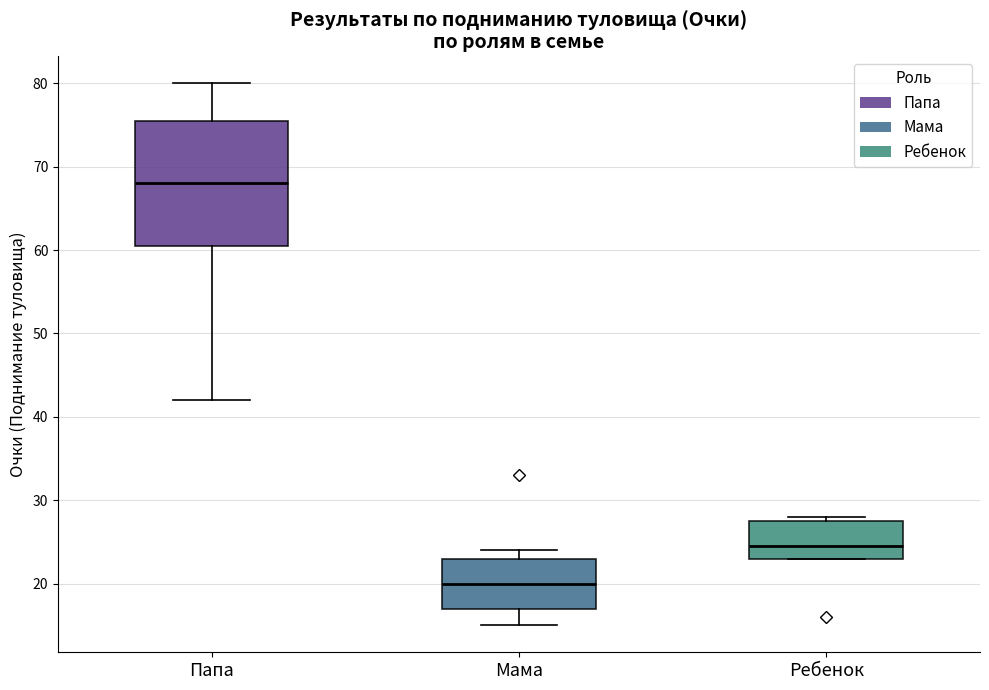

Reading left to right, read every box against the y-axis: the position of its median line, the range the box covers, and the ends of its whiskers. The values are not printed on the chart, so give them approximately, as read against the axis.

Папа: median 68, box 61 to 76, whiskers 42 to 80
Мама: median 20, box 17 to 23, whiskers 15 to 24
Ребенок: median 25, box 23 to 28, whiskers 23 to 28 (just above the box's upper edge)